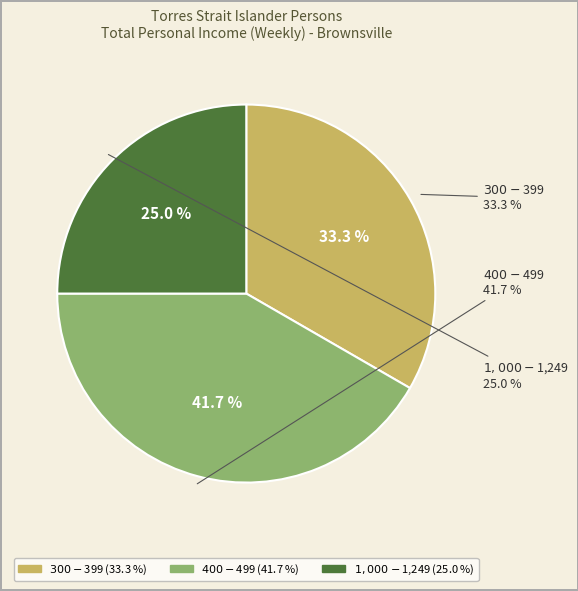

Which slice is the smallest?

$1,000-$1,249